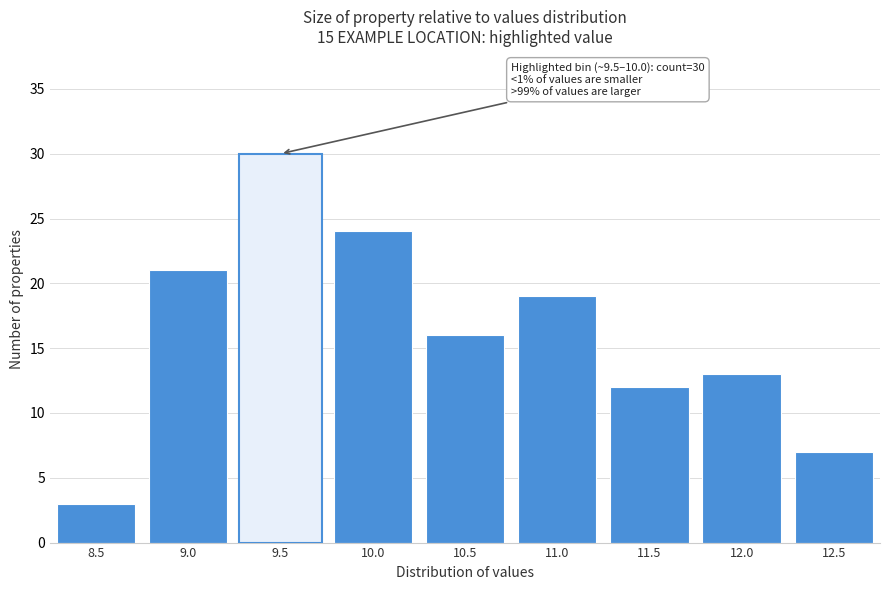

Reading left to right, list all the values displayed in this chart.

8.5=3	9.0=21	9.5=30	10.0=24	10.5=16	11.0=19	11.5=12	12.0=13	12.5=7